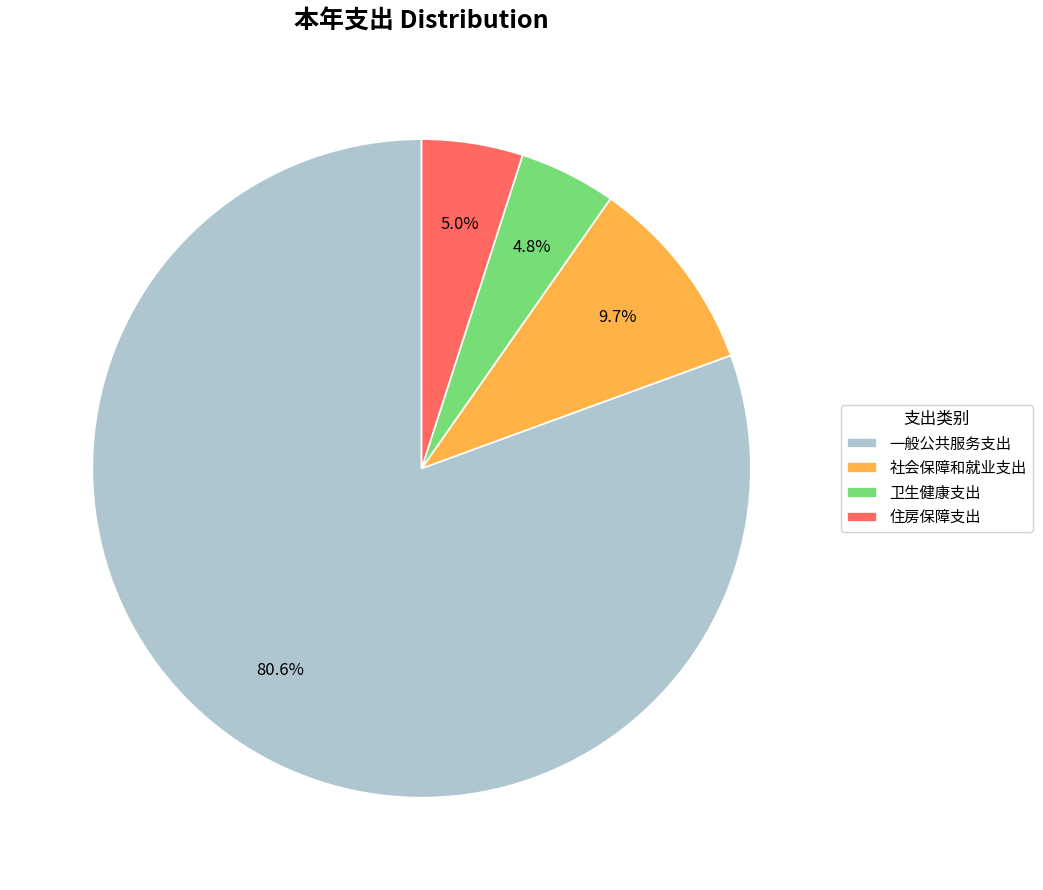

Which category accounts for the majority?

一般公共服务支出